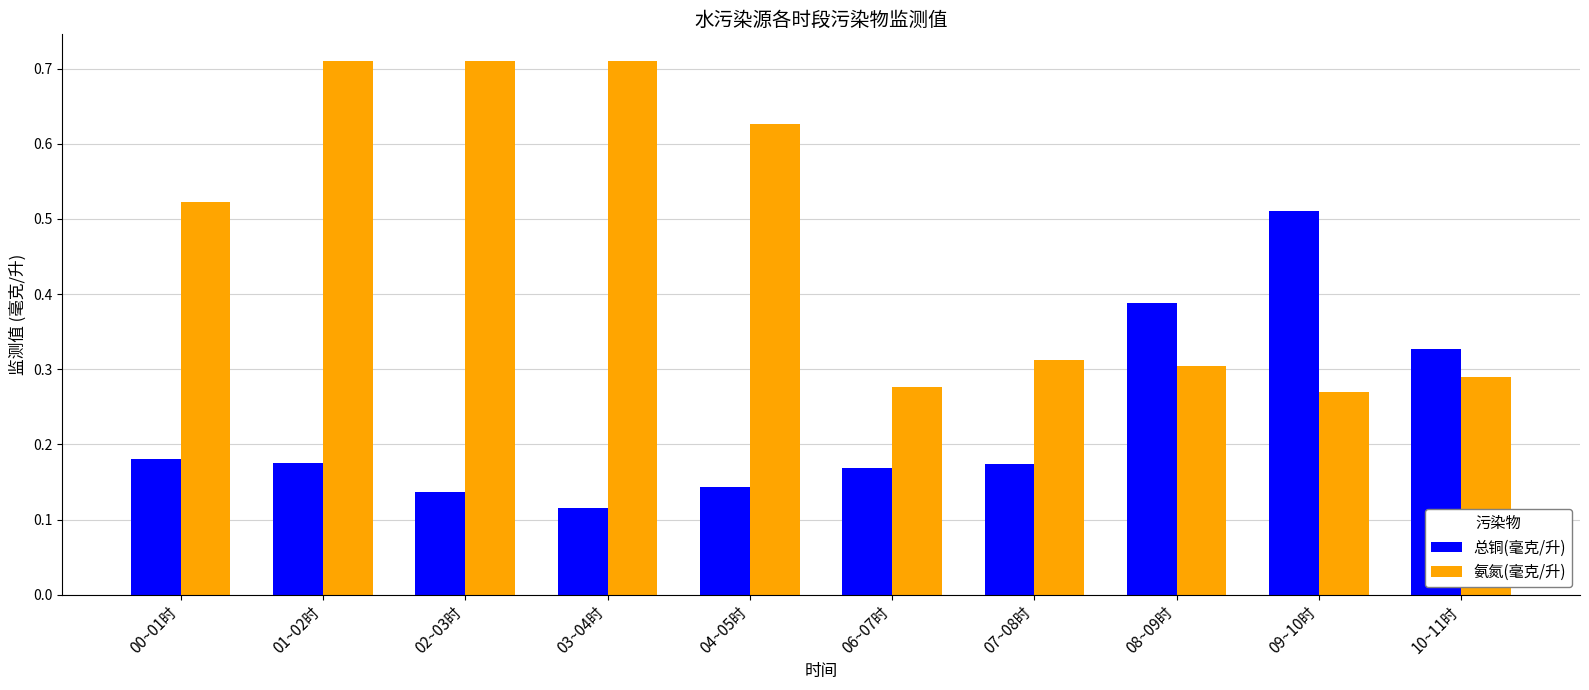

What is the sum of all 氨氮(毫克/升) values?

4.7